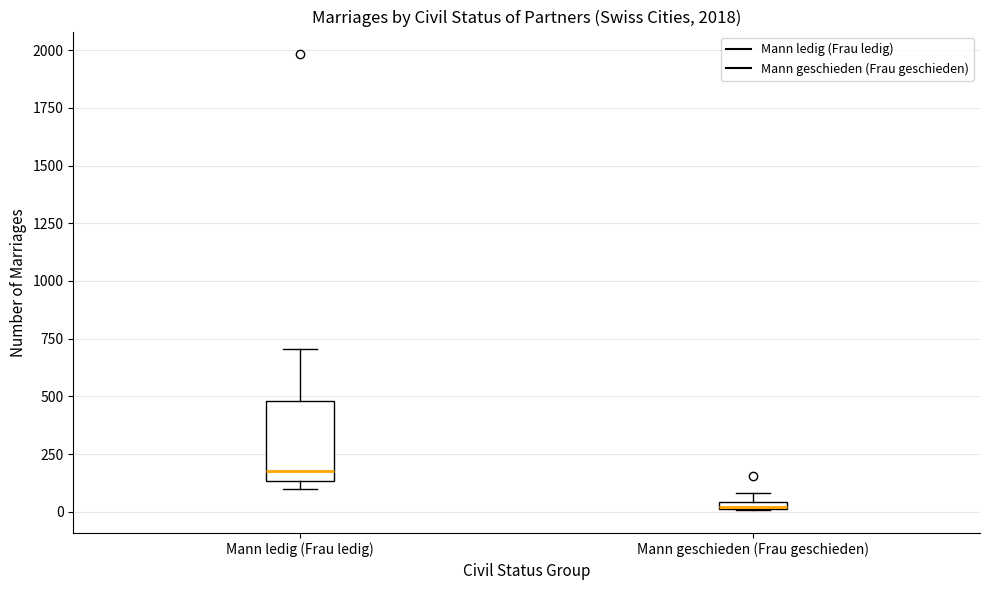

Which box is the tallest, from its lower edge to its upper edge?

Mann ledig (Frau ledig)